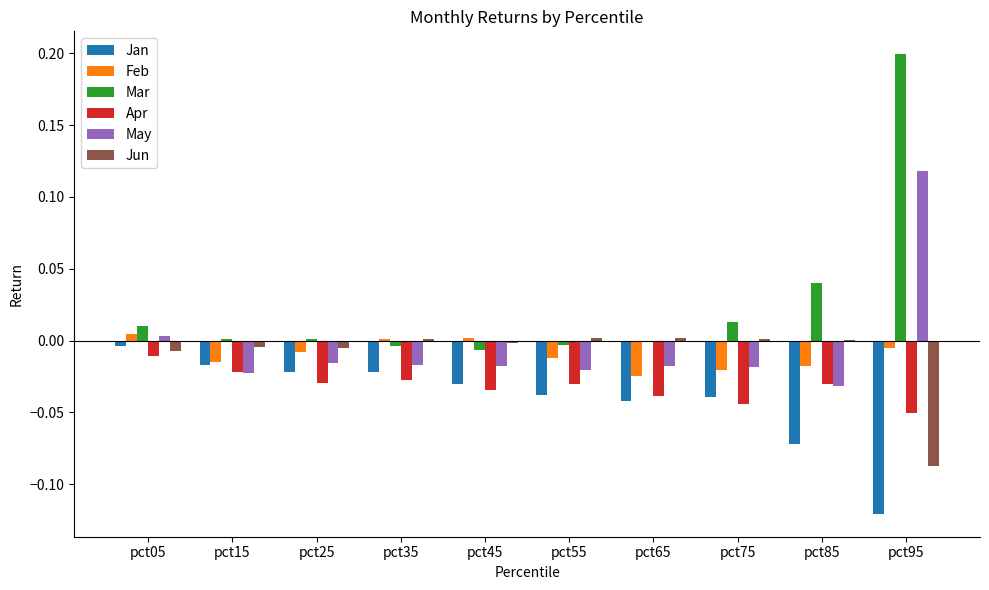

How many groups of bars are there?

10